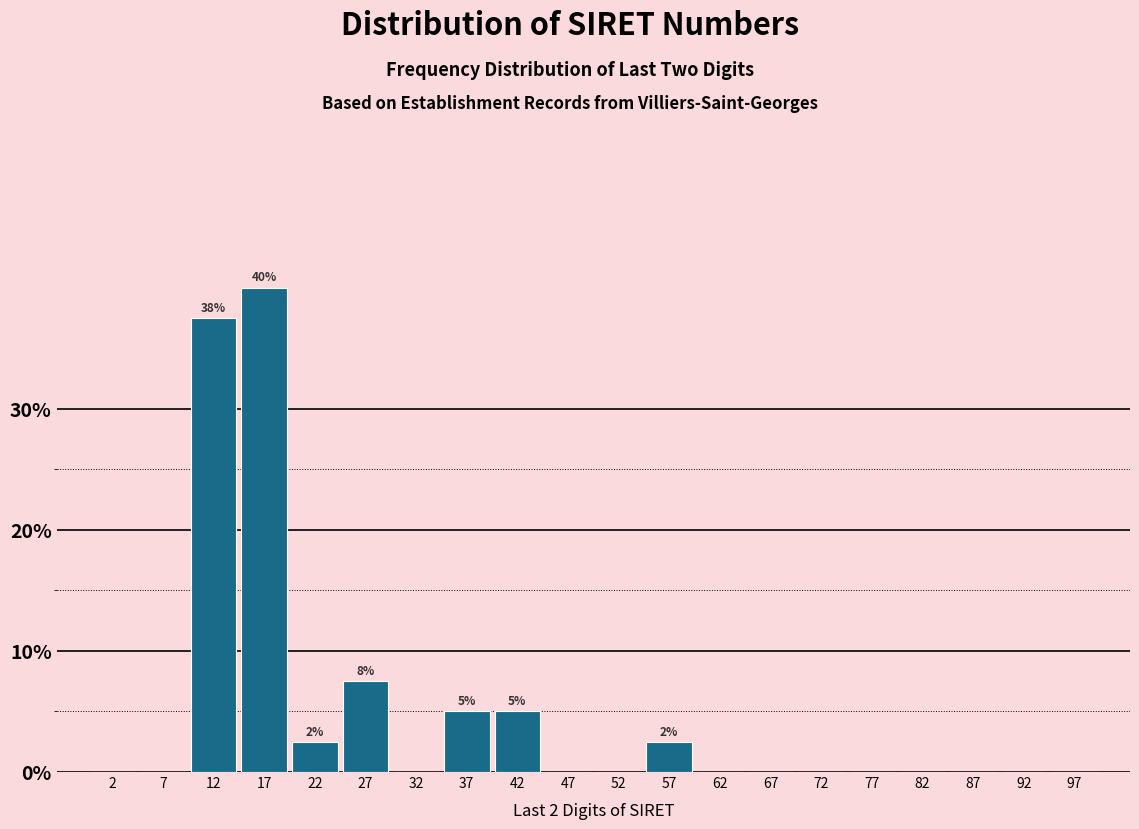

Over which range of the x-axis is the bar tallest?

15 to 20